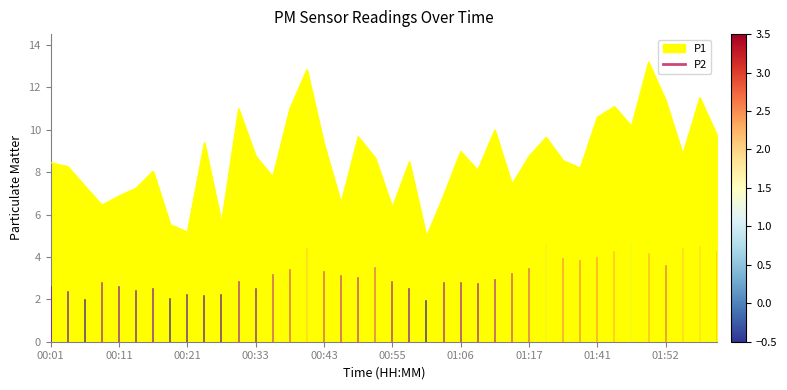

True or false: the data shows 2.6 at 00:01.

True